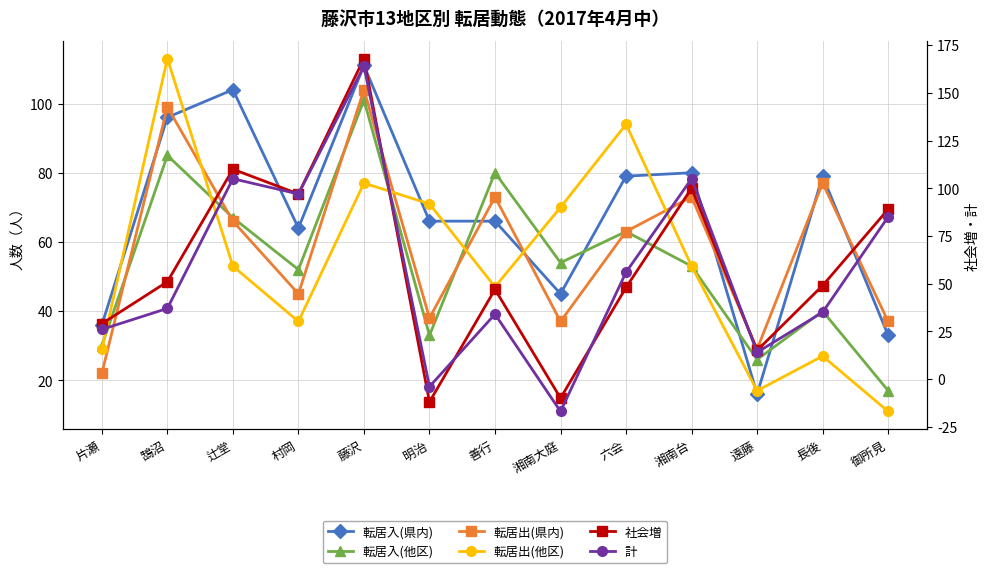

What are all the series names shown in the legend?

転居入(県内), 転居入(他区), 転居出(県内), 転居出(他区), 社会増, 計